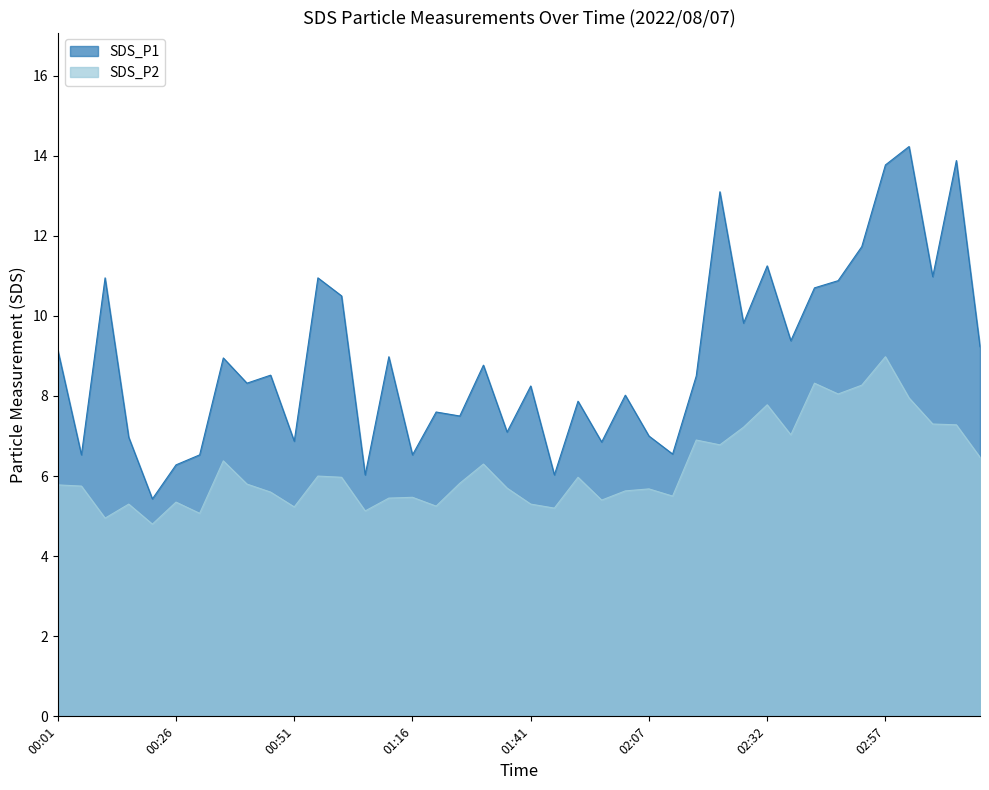

Is it true that SDS_P2 equals 8.6 at 03:17?

False